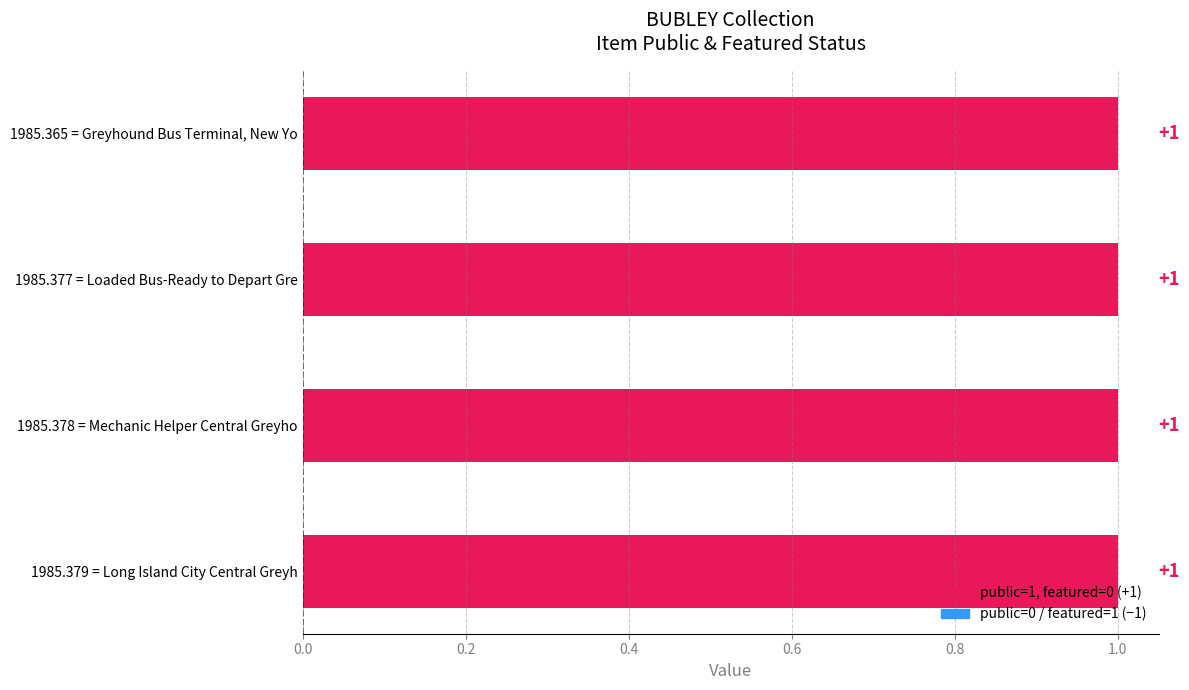

The public series shows 2 at Loaded Bus-Ready to Depart Greyhound. True or false?

False